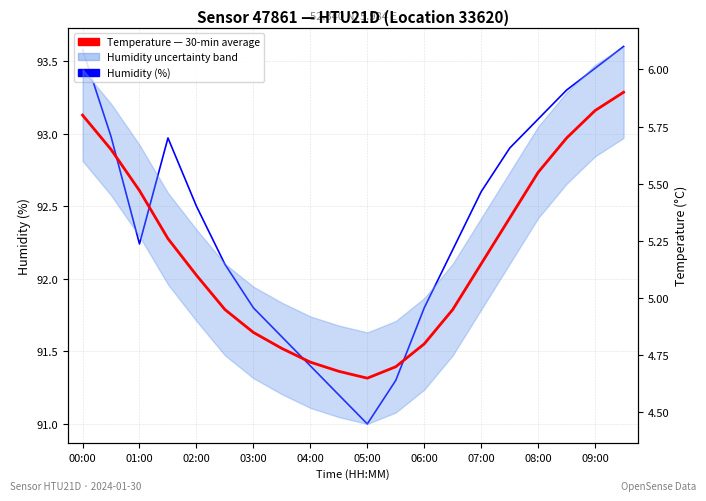

True or false: Temperature — 30-min average and Humidity (%) cross at least once.

False